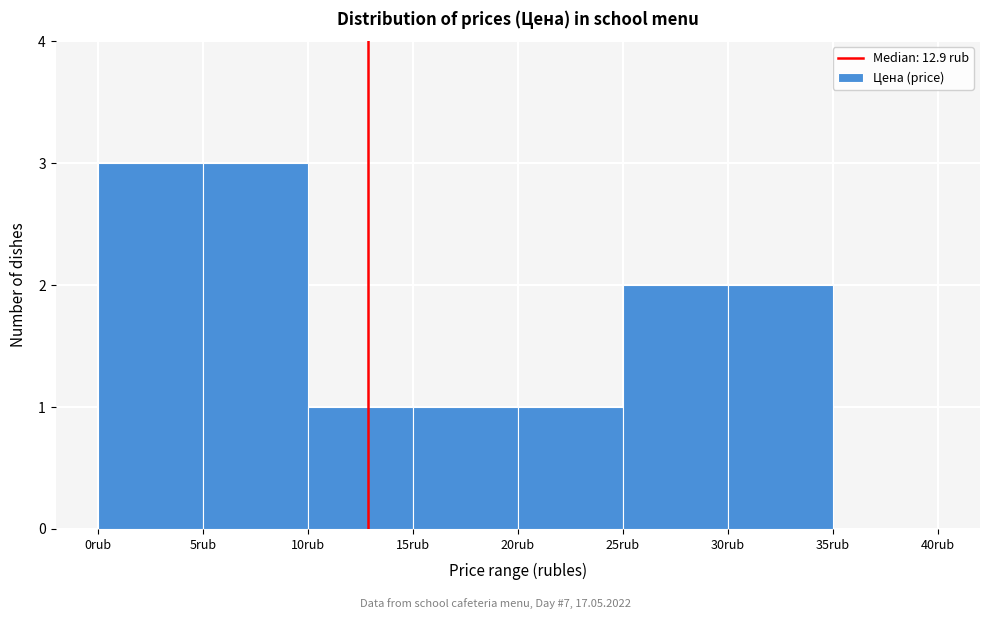

What is the height of the bar covering 10 to 15 on the x-axis? The values are not printed on the chart, so give them approximately, as read against the axis.

1